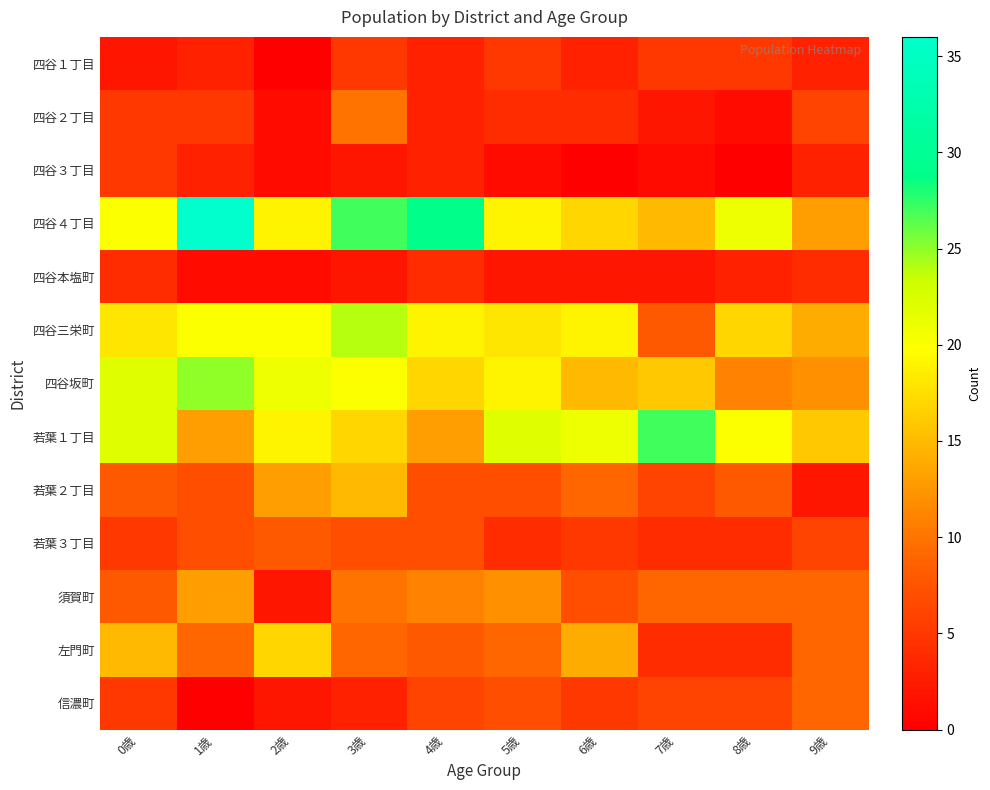

Between 0歳 and 3歳, which is larger?

3歳